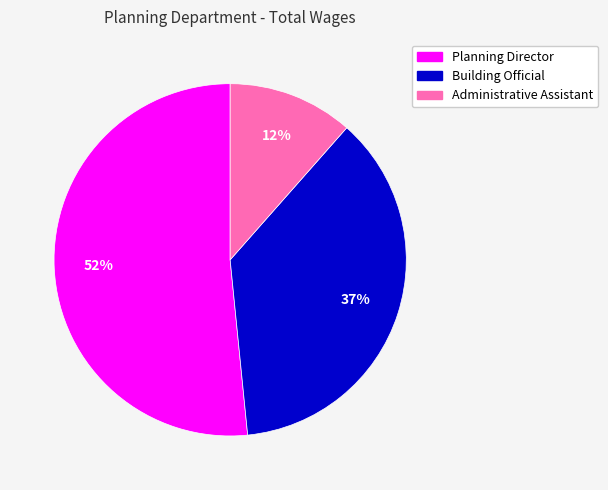

To the nearest percent, what is the difference between the Planning Director and Administrative Assistant slice percentages?

40%